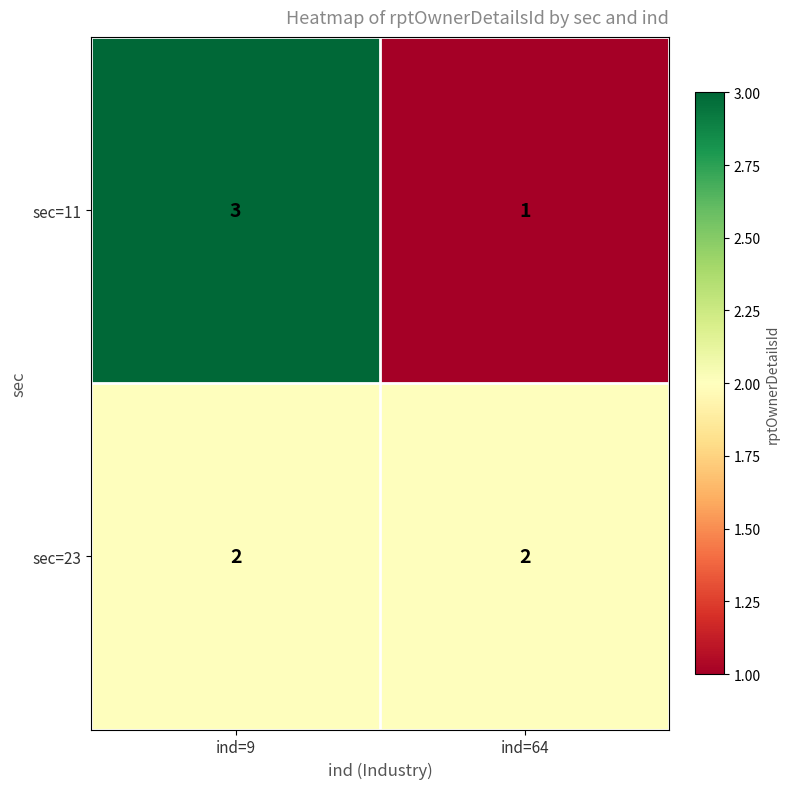

What is the spread (max minus min) of values at ind=64?

1